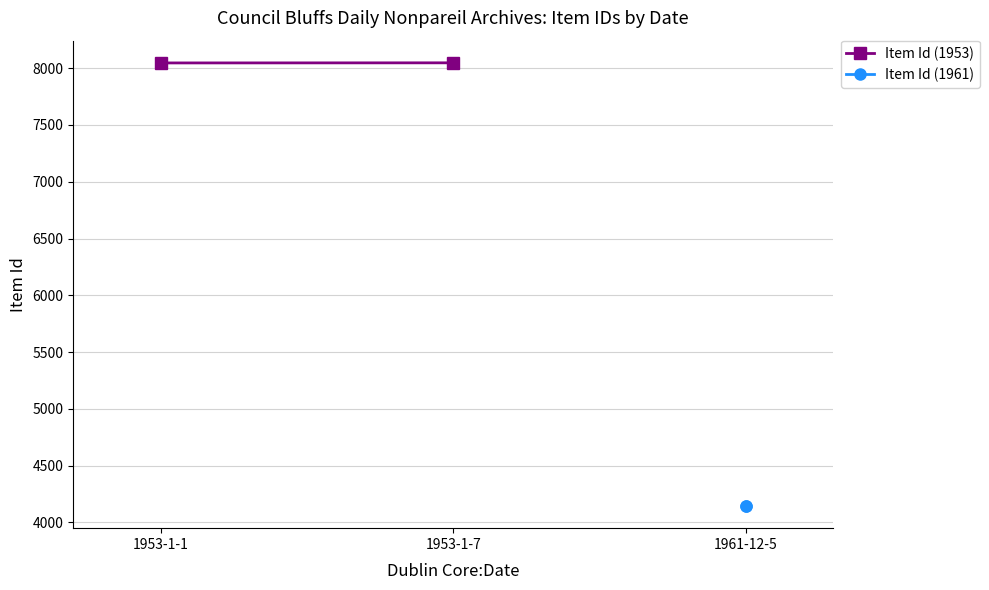

At how many categories does at least one series exceed 6963?

2